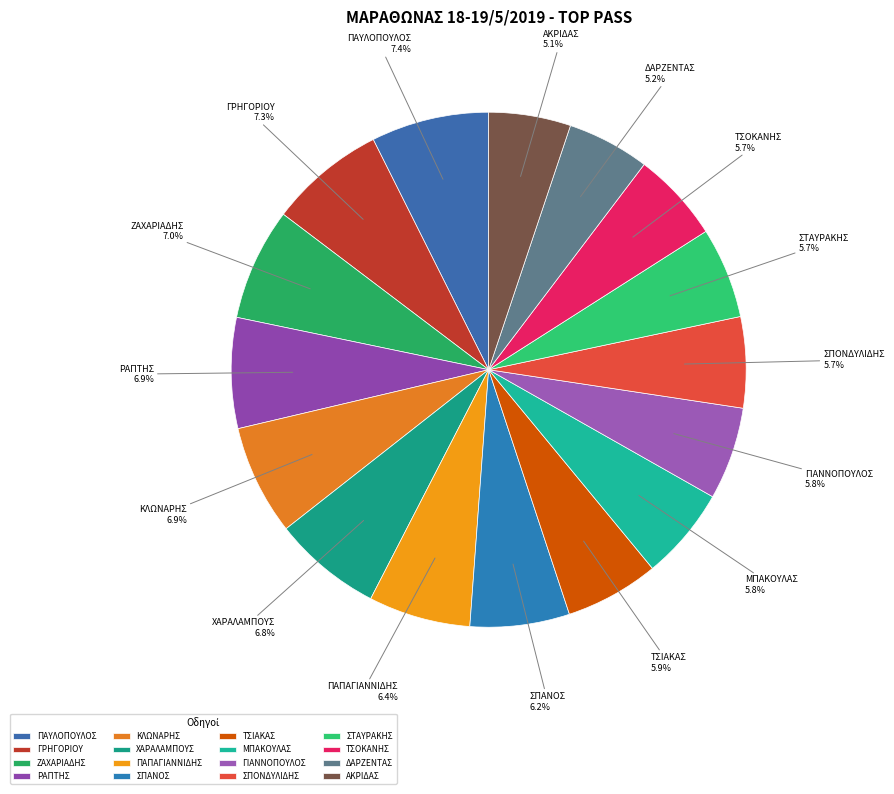

How many slices are in this pie chart?

16